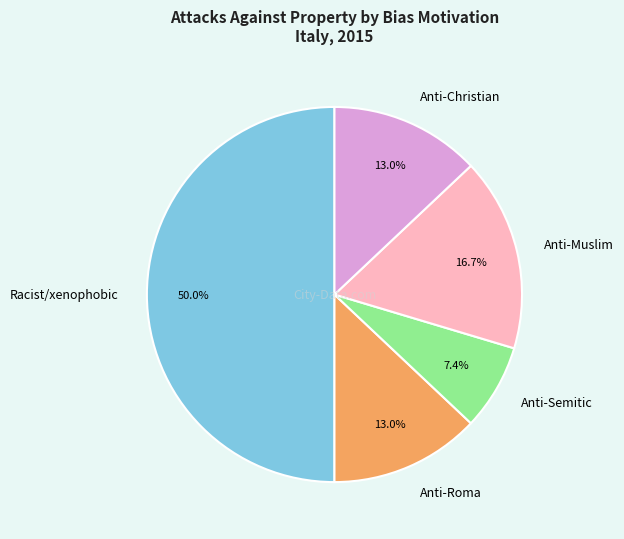

What is the largest slice in the pie chart?

Racist/xenophobic